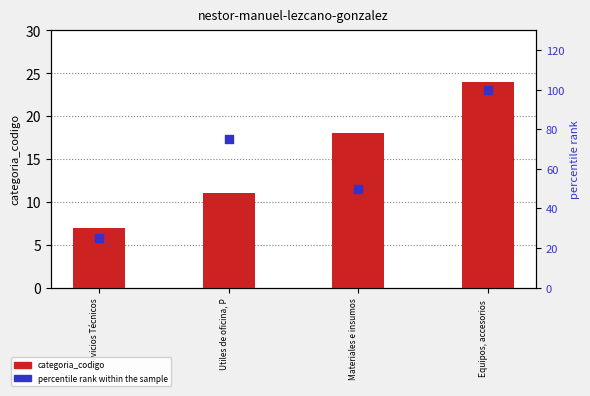

What is the total value across all series at Materiales e insumos?

68